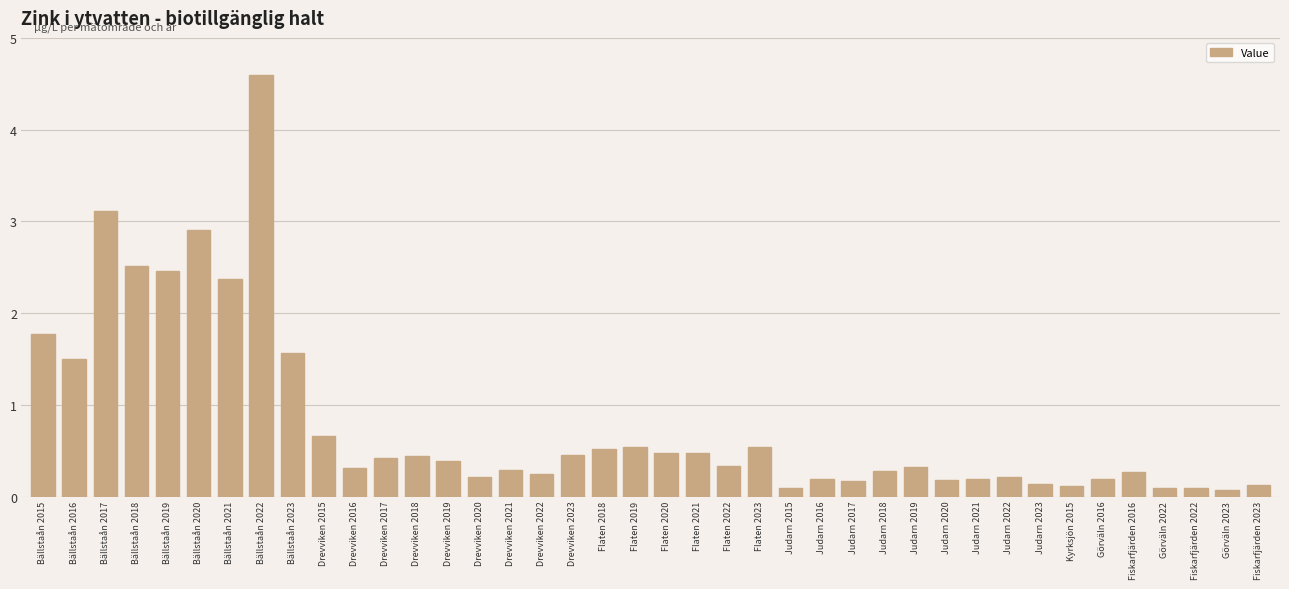

What is the minimum value shown in the chart?

0.1